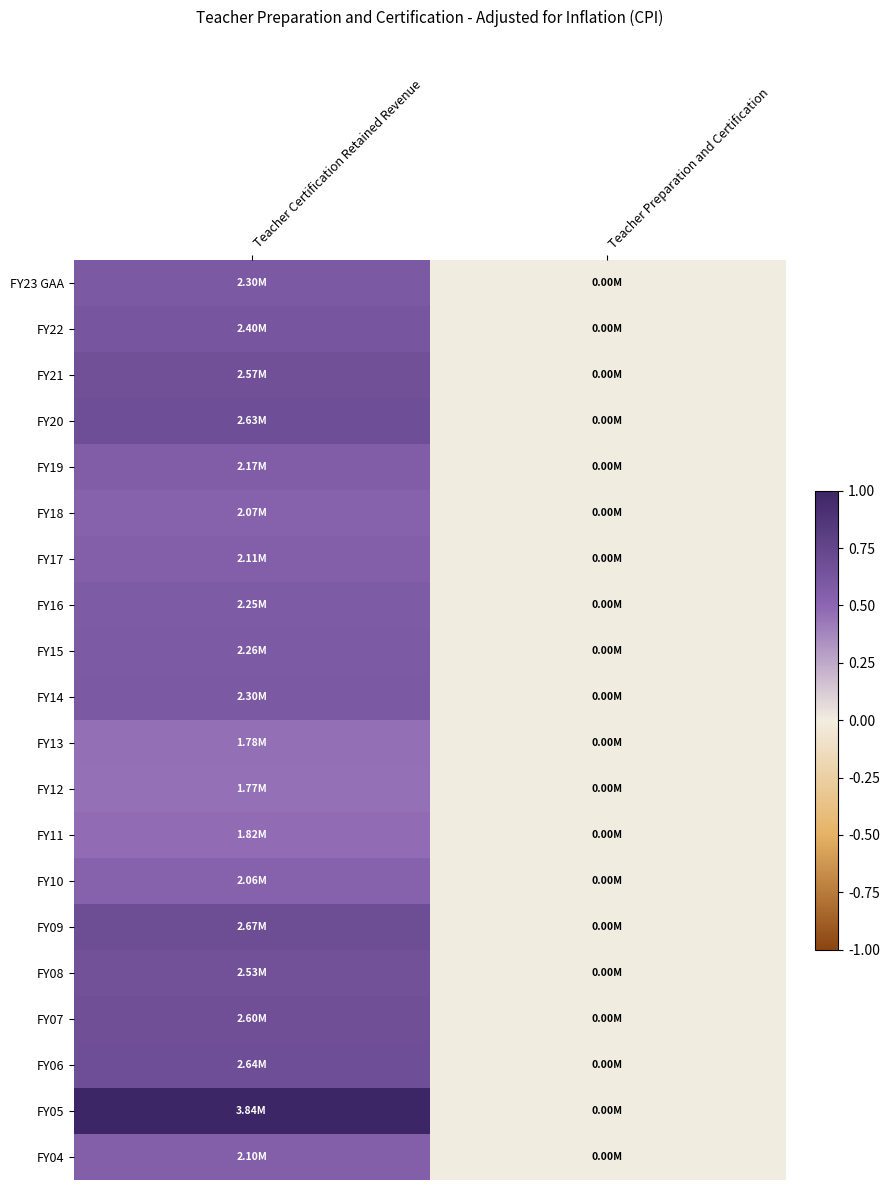

Reading left to right, transcribe all the data shown in this chart.

FY23 GAA: Teacher Certification Retained Revenue=0.6	Teacher Preparation and Certification=0.0
FY22: Teacher Certification Retained Revenue=0.6	Teacher Preparation and Certification=0.0
FY21: Teacher Certification Retained Revenue=0.7	Teacher Preparation and Certification=0.0
FY20: Teacher Certification Retained Revenue=0.7	Teacher Preparation and Certification=0.0
FY19: Teacher Certification Retained Revenue=0.6	Teacher Preparation and Certification=0.0
FY18: Teacher Certification Retained Revenue=0.5	Teacher Preparation and Certification=0.0
FY17: Teacher Certification Retained Revenue=0.6	Teacher Preparation and Certification=0.0
FY16: Teacher Certification Retained Revenue=0.6	Teacher Preparation and Certification=0.0
FY15: Teacher Certification Retained Revenue=0.6	Teacher Preparation and Certification=0.0
FY14: Teacher Certification Retained Revenue=0.6	Teacher Preparation and Certification=0.0
FY13: Teacher Certification Retained Revenue=0.5	Teacher Preparation and Certification=0.0
FY12: Teacher Certification Retained Revenue=0.5	Teacher Preparation and Certification=0.0
FY11: Teacher Certification Retained Revenue=0.5	Teacher Preparation and Certification=0.0
FY10: Teacher Certification Retained Revenue=0.5	Teacher Preparation and Certification=0.0
FY09: Teacher Certification Retained Revenue=0.7	Teacher Preparation and Certification=0.0
FY08: Teacher Certification Retained Revenue=0.7	Teacher Preparation and Certification=0.0
FY07: Teacher Certification Retained Revenue=0.7	Teacher Preparation and Certification=0.0
FY06: Teacher Certification Retained Revenue=0.7	Teacher Preparation and Certification=0.0
FY05: Teacher Certification Retained Revenue=1.0	Teacher Preparation and Certification=0.0
FY04: Teacher Certification Retained Revenue=0.5	Teacher Preparation and Certification=0.0